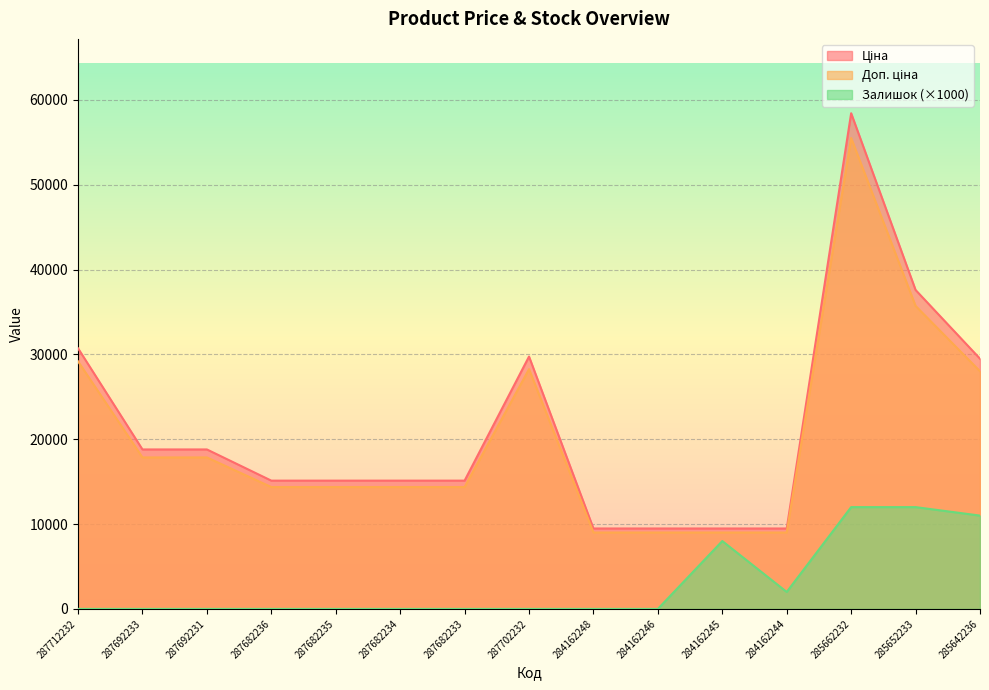

At which category does Доп. ціна reach its first local peak?

287702232